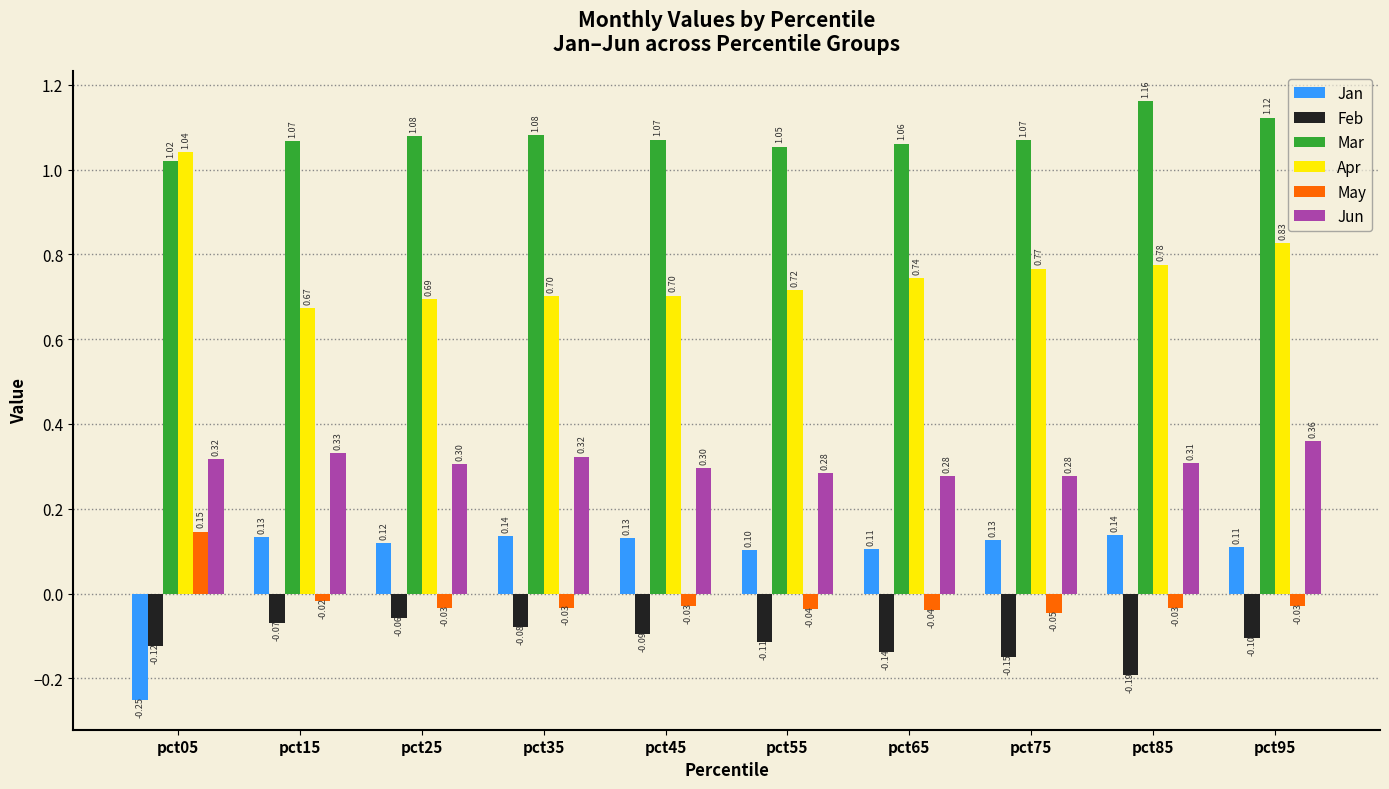

At pct25, list the series in order from largest to smallest.

Mar, Apr, Jun, Jan, May, Feb